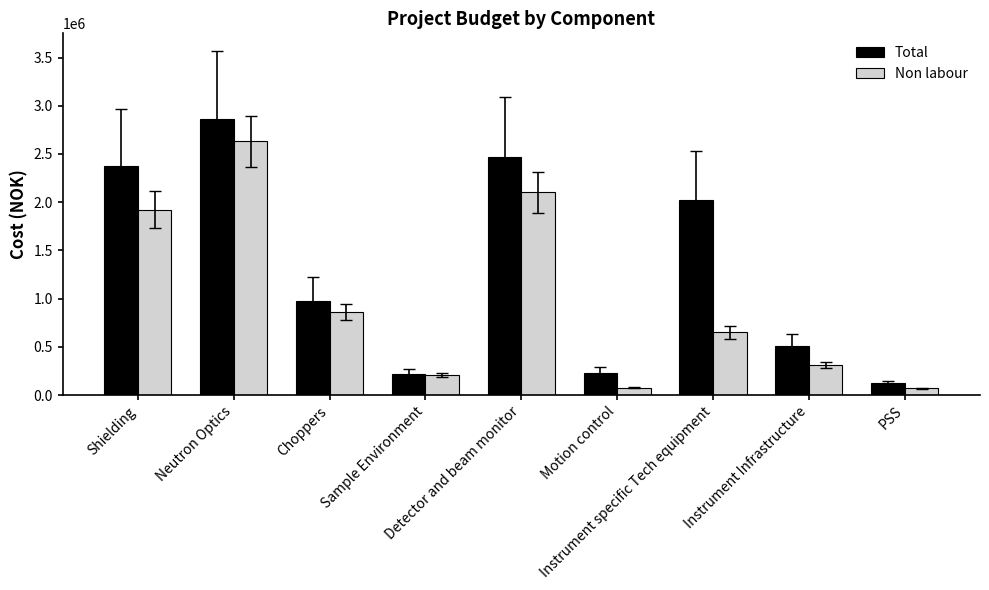

What is the label of the 5th bar from the right?

Detector and beam monitor